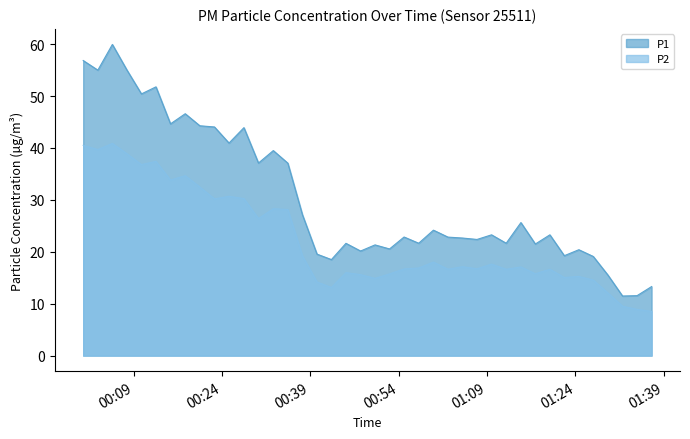

Reading left to right, extract all data points from this chart.

P1: 56.9	55.0	60.0	55.0	50.4	51.8	44.6	46.6	44.3	44.0	41.0	43.9	37.1	39.5	37.1	27.1	19.6	18.5	21.6	20.1	21.3	20.6	22.9	21.6	24.2	22.8	22.6	22.4	23.3	21.6	25.6	21.5	23.3	19.2	20.4	19.1	15.5	11.5	11.6	13.3
P2: 40.5	39.7	40.9	38.9	36.8	37.4	33.8	34.7	32.5	30.2	30.7	30.2	26.4	28.3	28.1	19.2	14.2	13.1	16.0	15.6	14.9	15.8	16.7	16.9	18.0	16.6	17.1	16.7	17.6	16.6	17.1	15.8	16.6	15.1	15.2	14.6	12.1	9.5	8.9	8.5